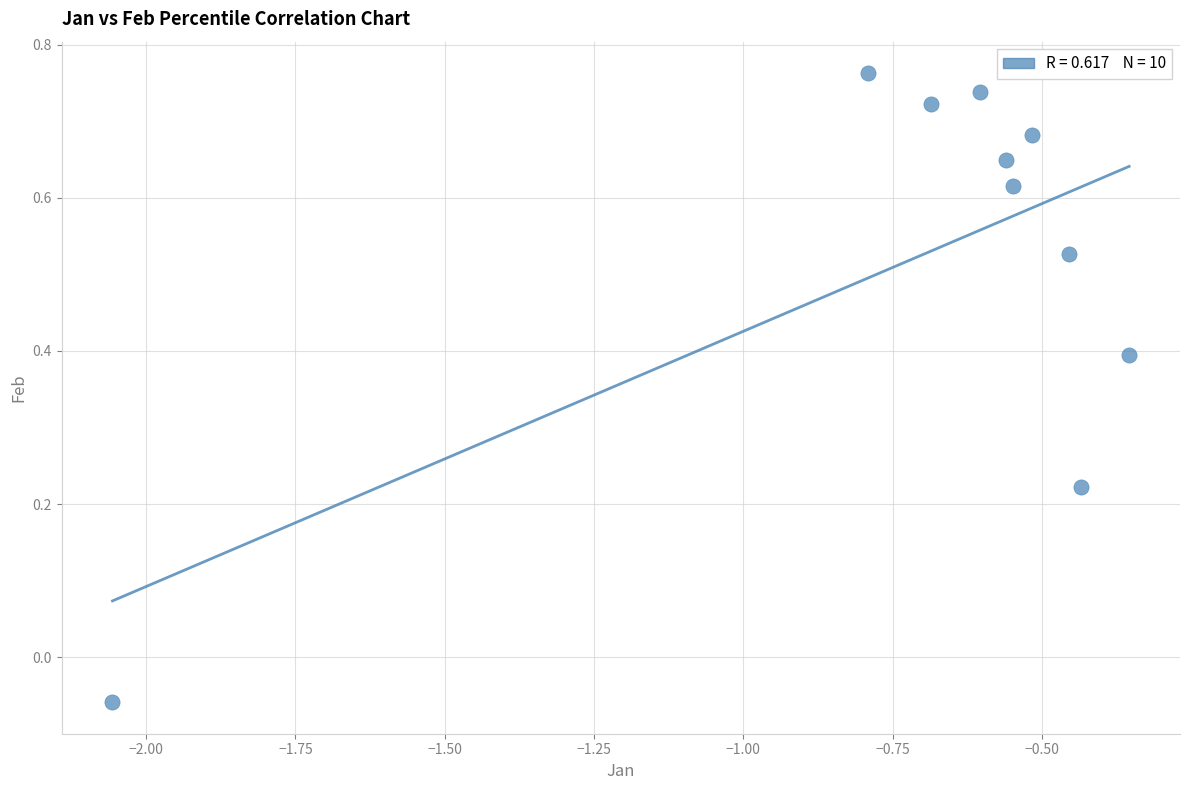

What is the average X value?

-0.7